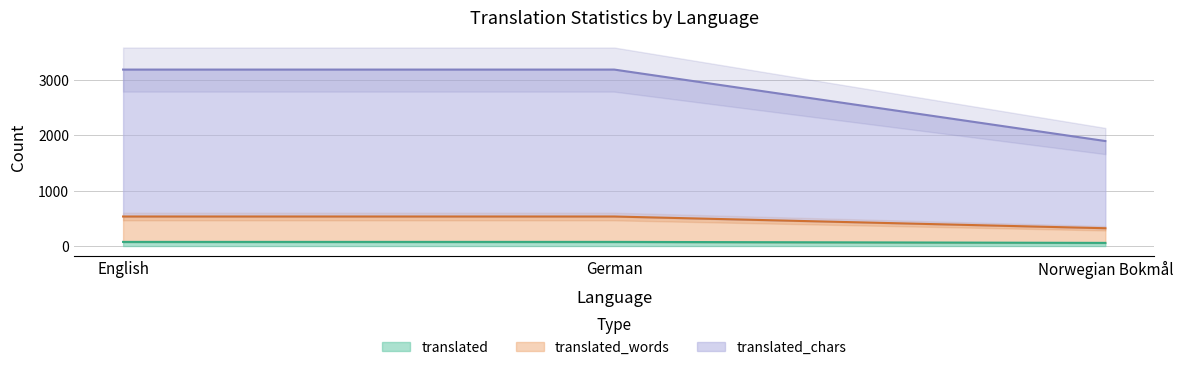

At how many categories does at least one series exceed 1724?

3